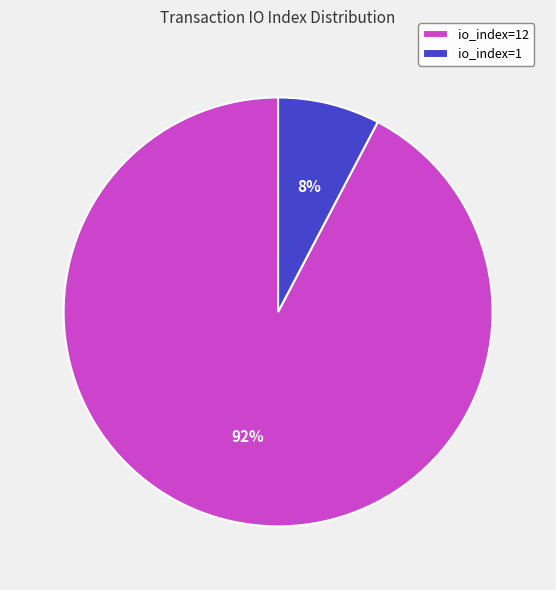

Count the number of slices in the pie.

2